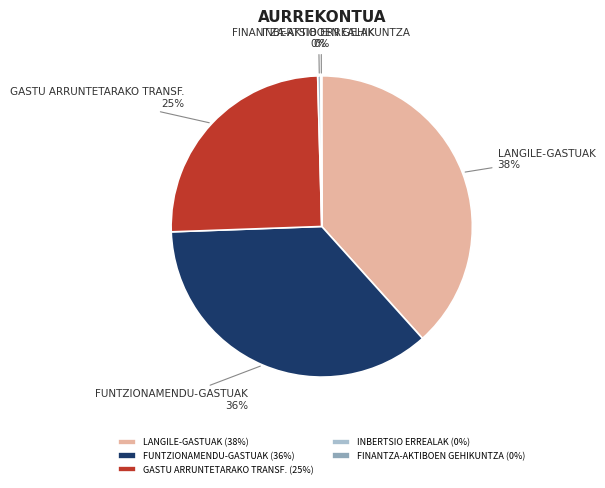

The LANGILE-GASTUAK slice represents 48% of the pie. True or false?

False